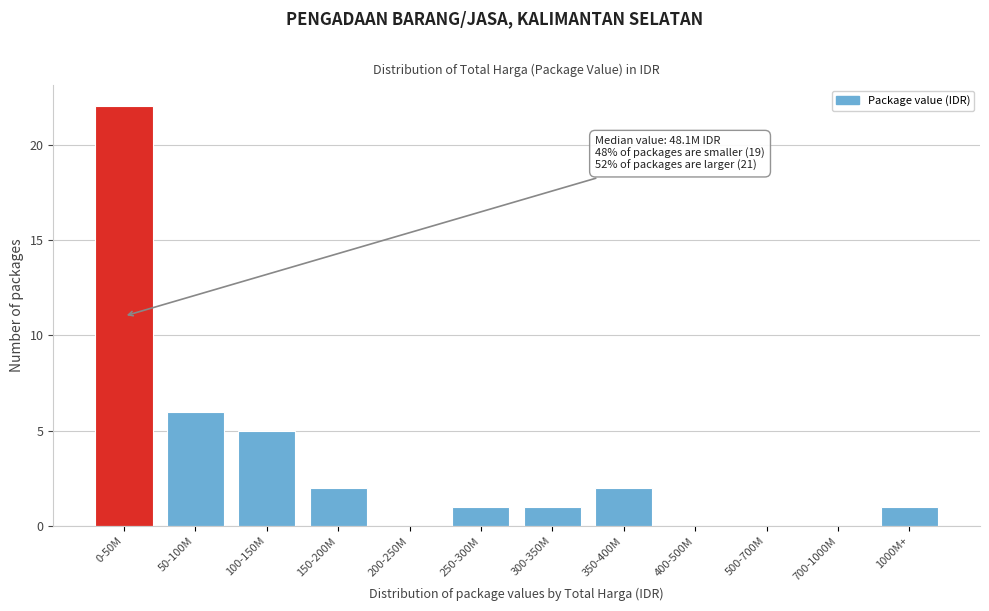

Reading right to left, transcribe all the data shown in this chart.

1000M+=1	700-1000M=0	500-700M=0	400-500M=0	350-400M=2	300-350M=1	250-300M=1	200-250M=0	150-200M=2	100-150M=5	50-100M=6	0-50M=22